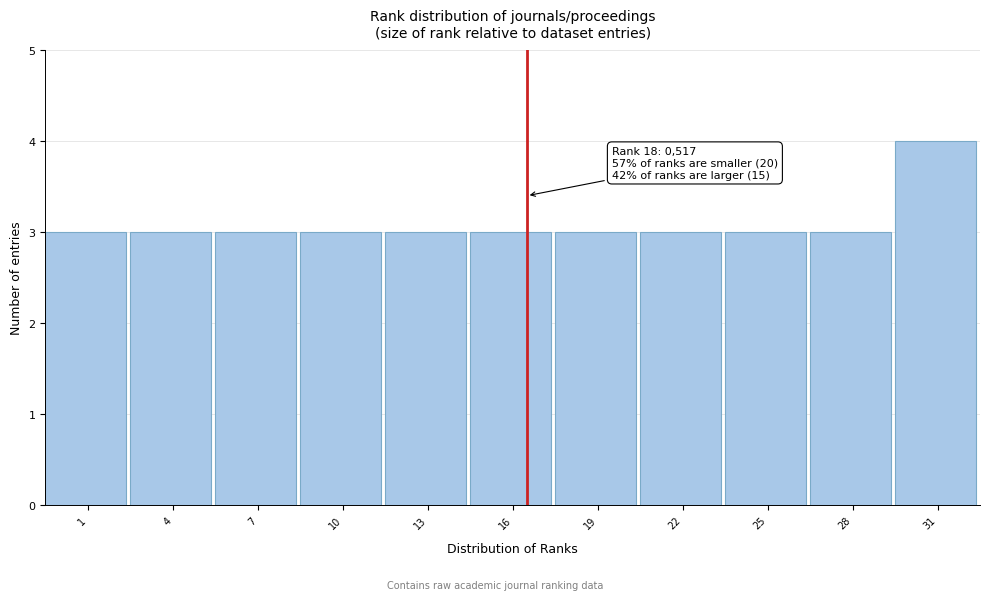

Reading left to right, what are all the values shown in this chart?

1=3	4=3	7=3	10=3	13=3	16=3	19=3	22=3	25=3	28=3	31=4